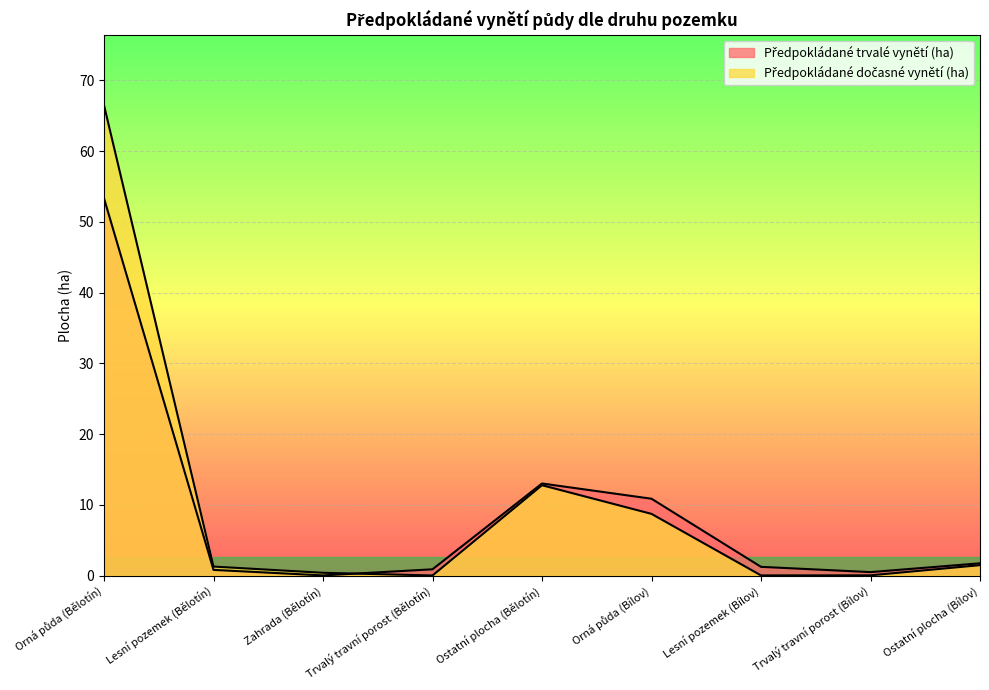

Does the chart display data point markers on the line(s)?

No